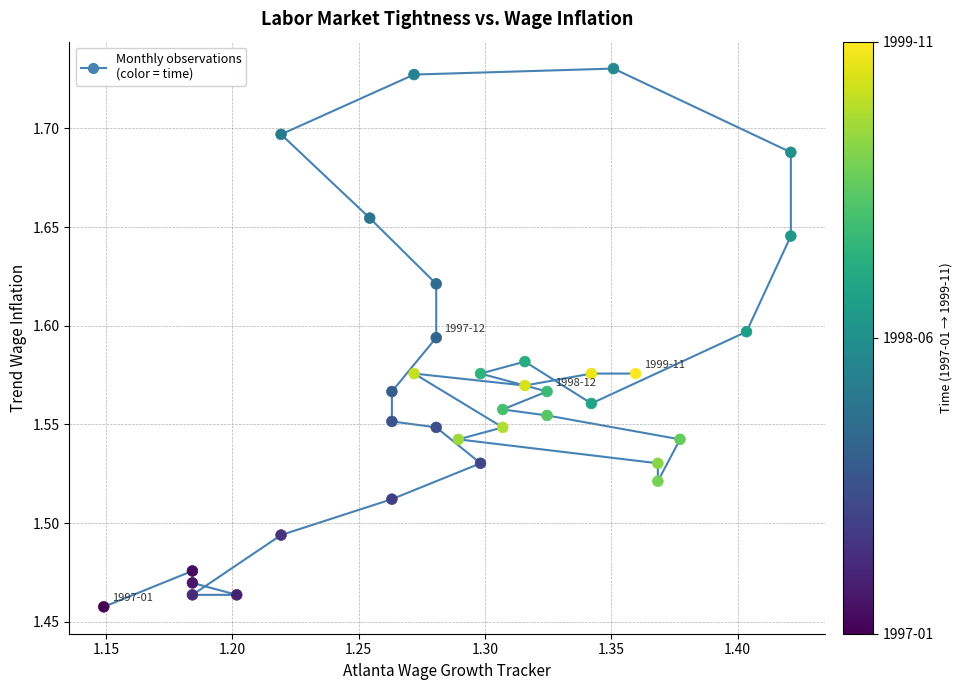

What is the range of Y values (max minus min)?

0.3